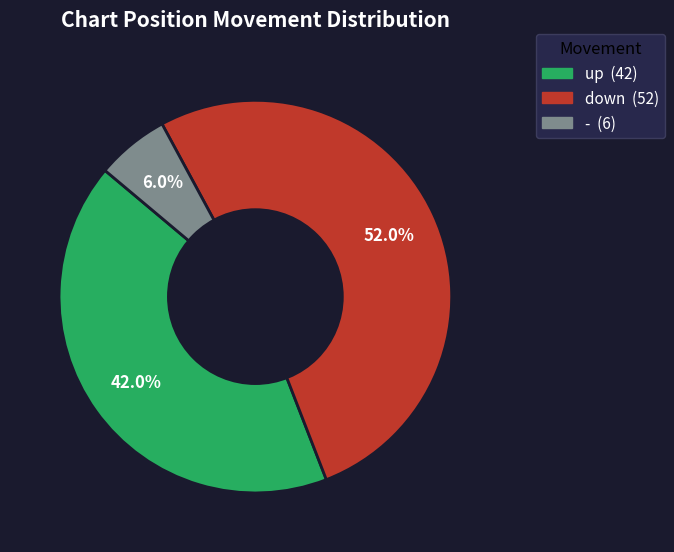

What portion of the pie excludes -?

94.0%